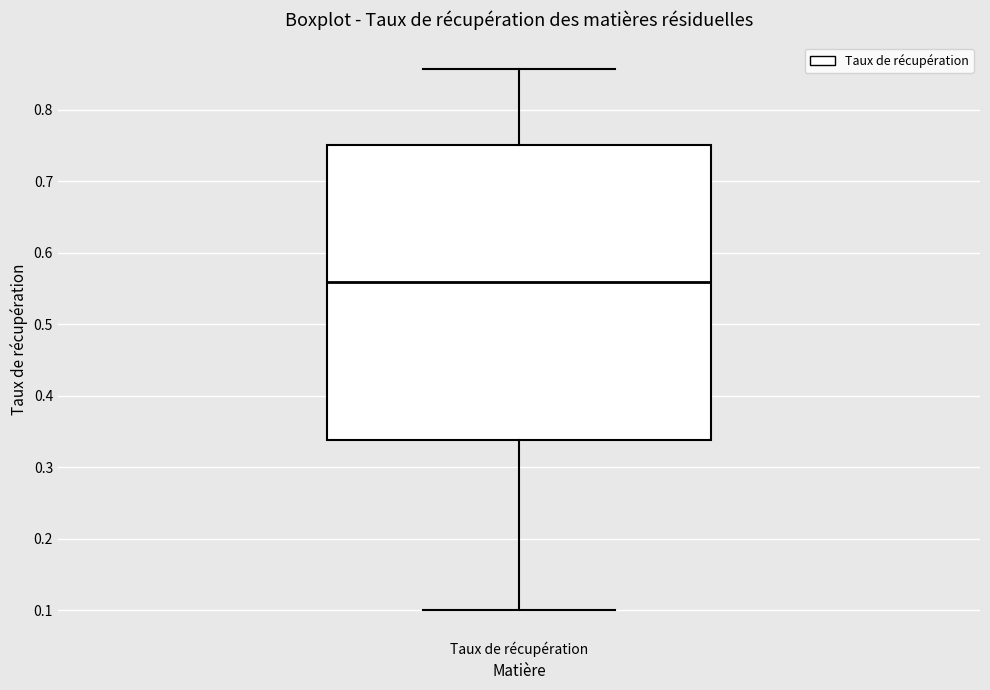

Read this box plot against the y-axis: the position of the median line, the range covered by the box, and the ends of both whiskers. The values are not printed on the chart, so give them approximately, as read against the axis.

median 0.56, box 0.34 to 0.75, whiskers 0.10 to 0.86